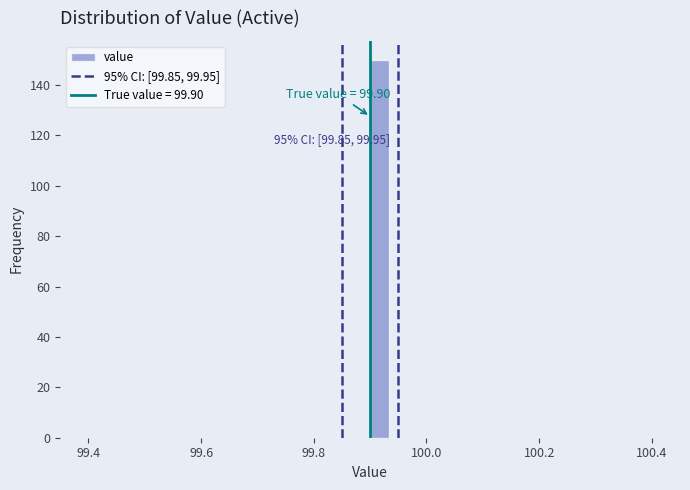

Around what value on the x-axis is the tallest bar? Give the approximate position of its centre, as read against the axis.

99.92